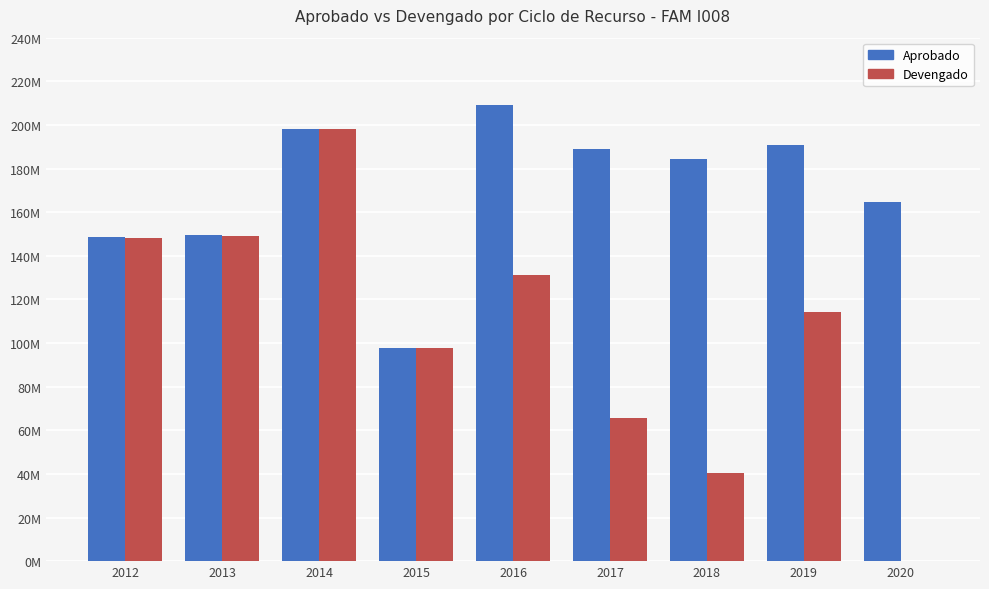

What are all the series names shown in the legend?

Aprobado, Devengado